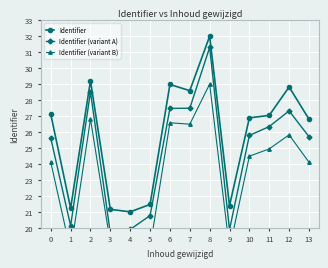

True or false: Identifier (variant A) and Identifier (variant B) cross at least once.

False